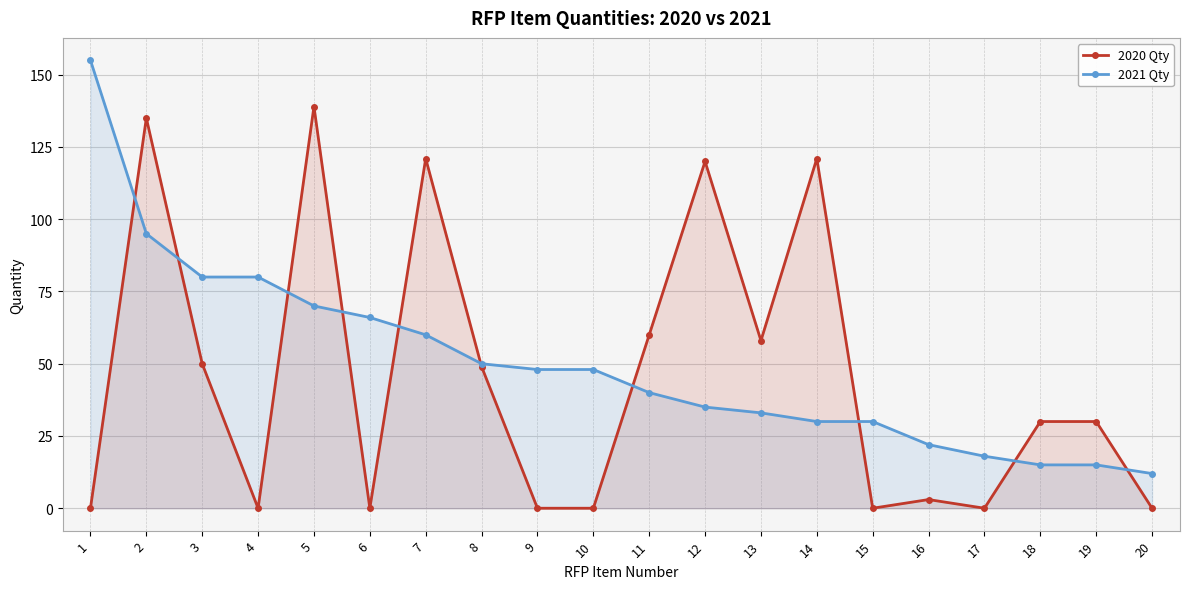

What are all the series names shown in the legend?

2020 Qty, 2021 Qty